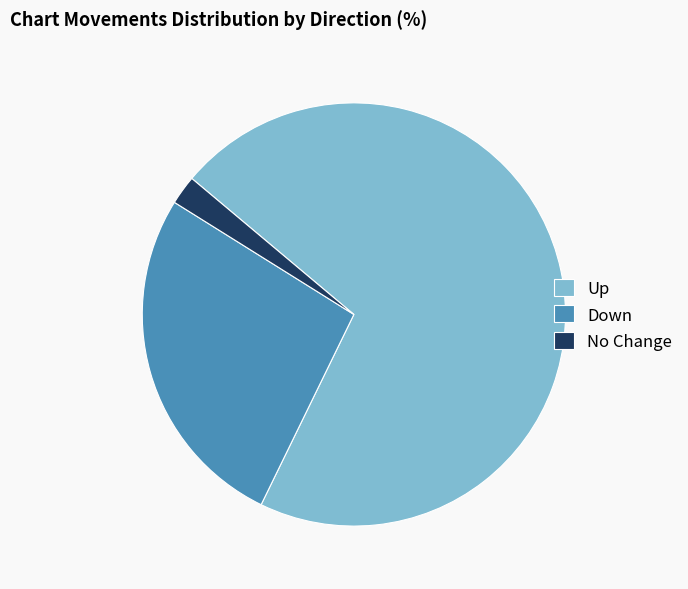

The No Change slice represents 2% of the pie. True or false?

True